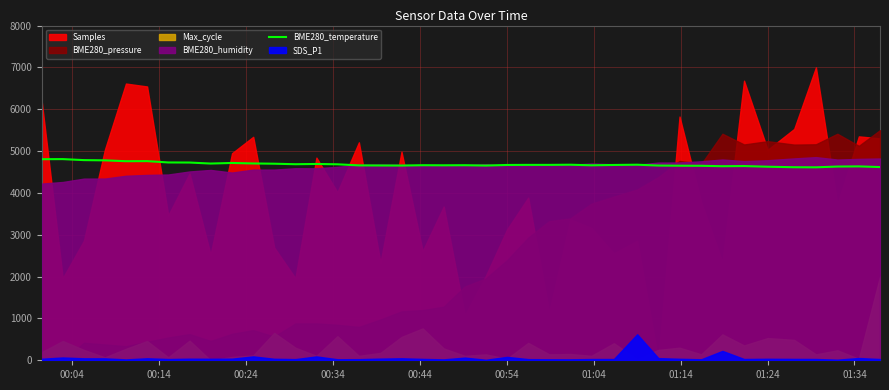

What is the highest value of the BME280_temperature series?

4808